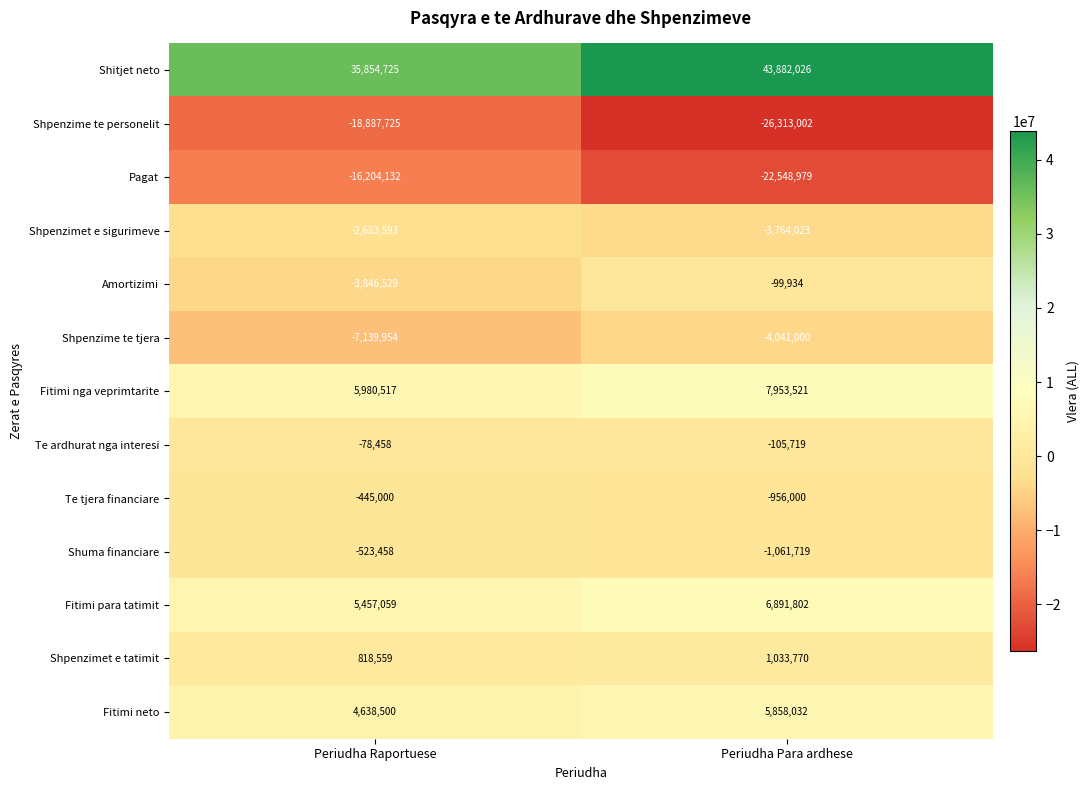

List the series in order of their peak value, lowest first.

Shpenzime te personelit, Pagat, Shpenzime te tjera, Shpenzimet e sigurimeve, Shuma financiare, Te tjera financiare, Amortizimi, Te ardhurat nga interesi, Shpenzimet e tatimit, Fitimi neto, Fitimi para tatimit, Fitimi nga veprimtarite, Shitjet neto